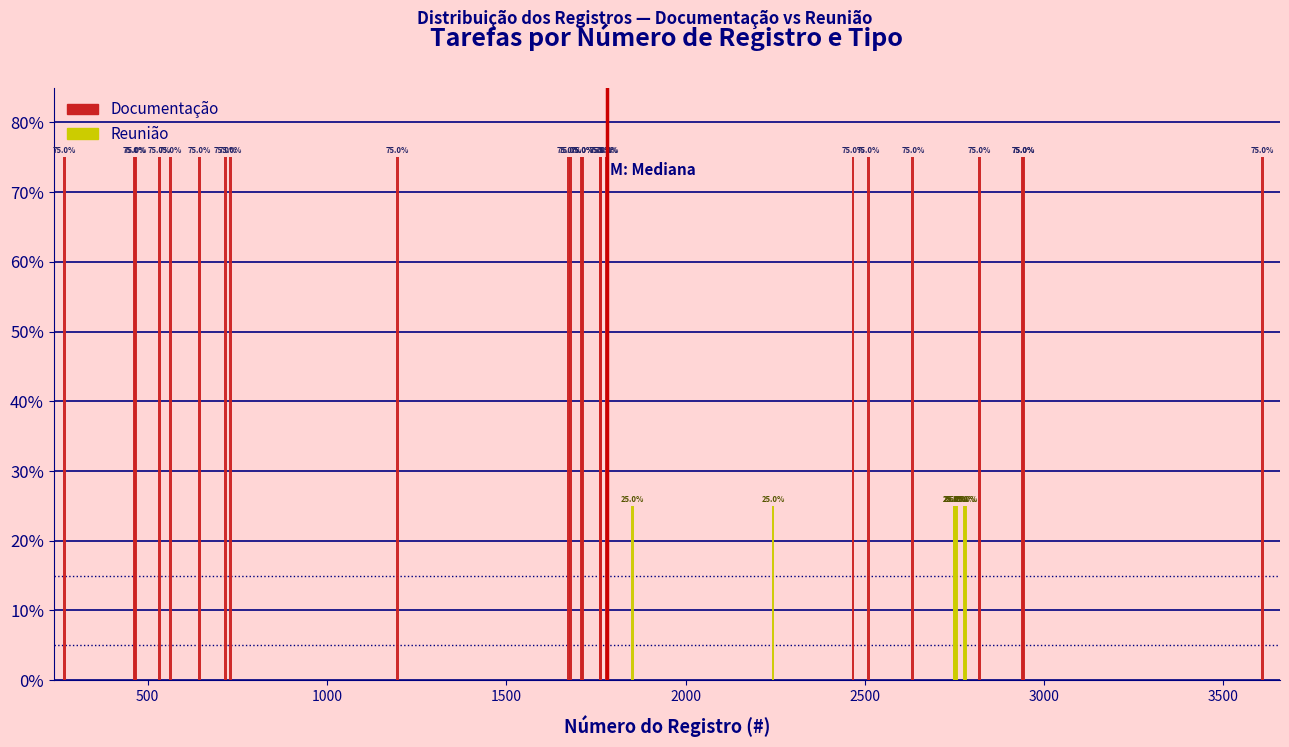

How many groups of bars are there?

32